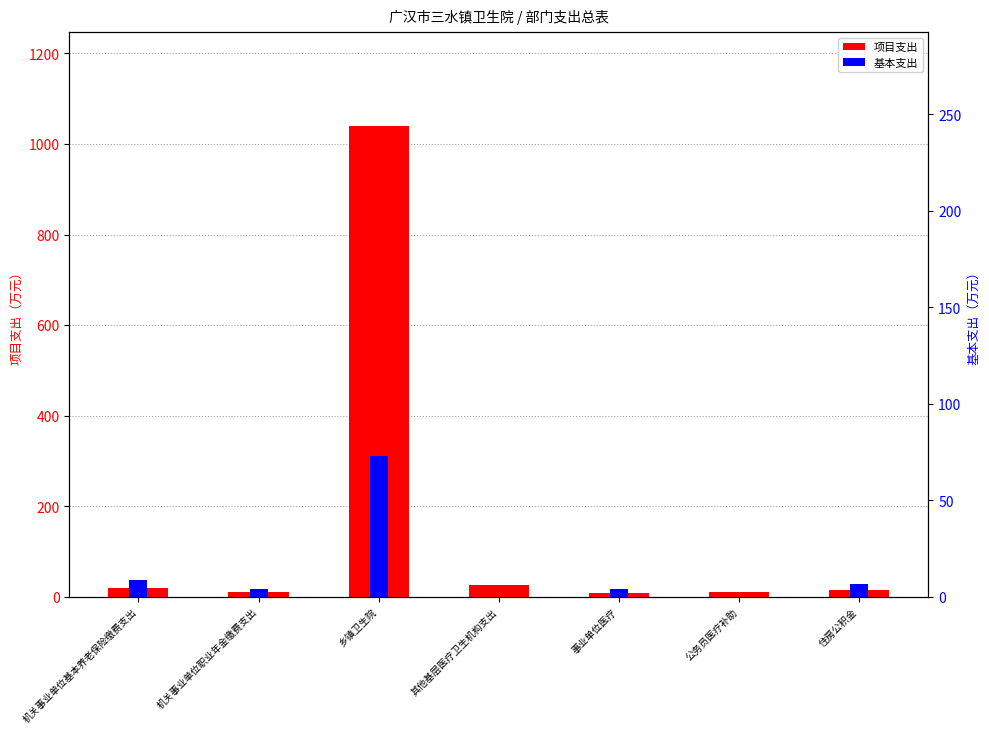

How many bars are there in total?

14